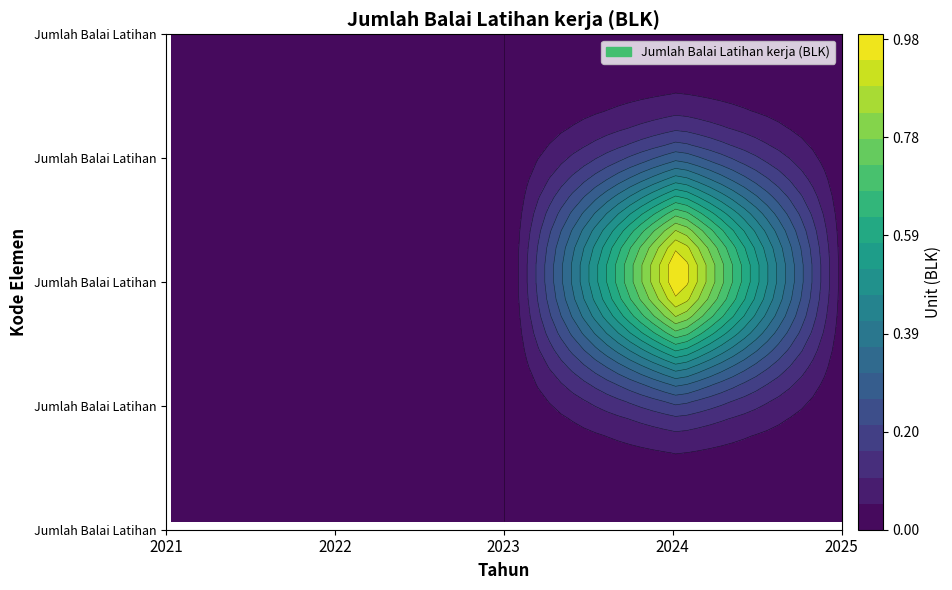

At which category does the chart reach its minimum across all series?

2021